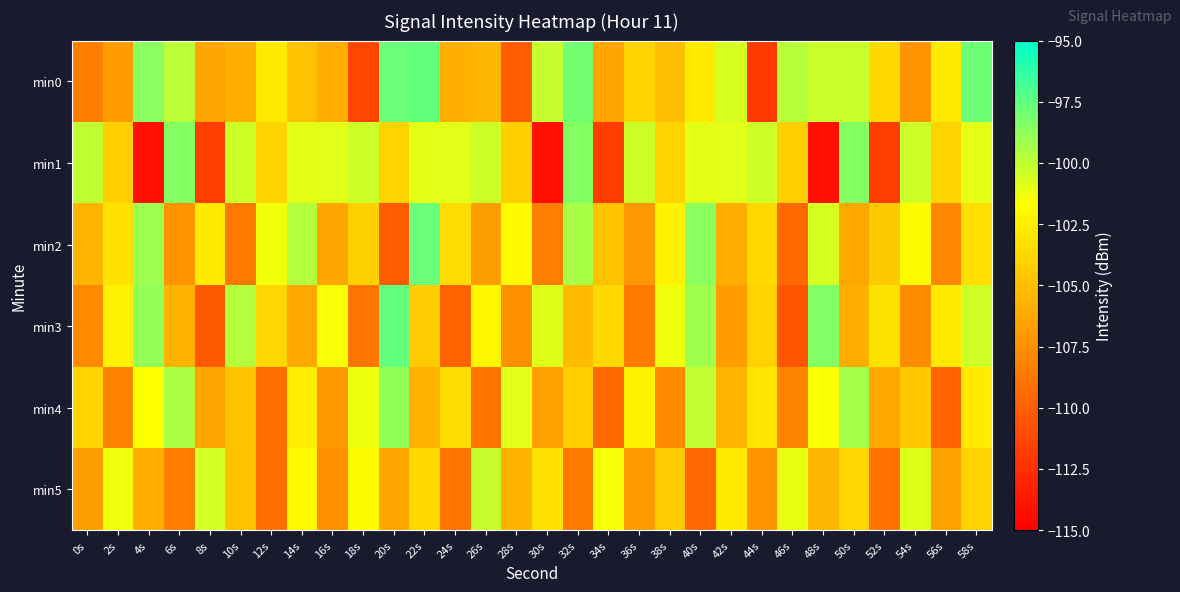

Which has a higher value, 16s or 44s?

16s